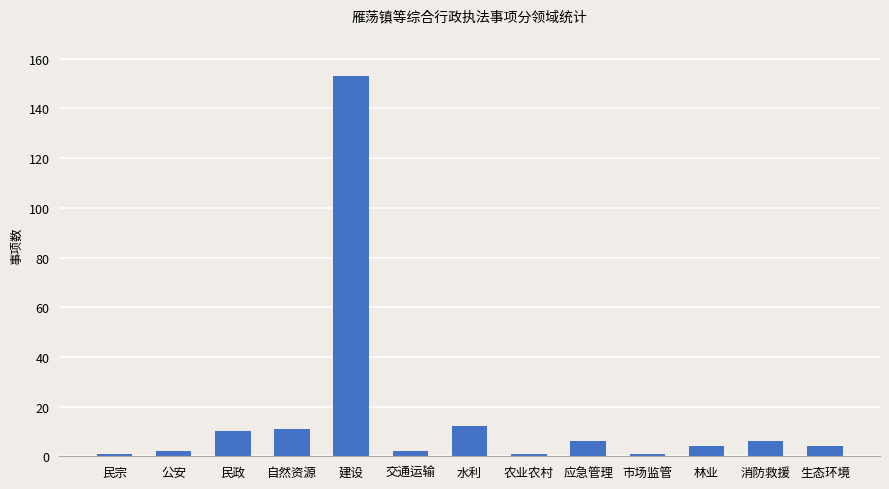

What is the average value?

16